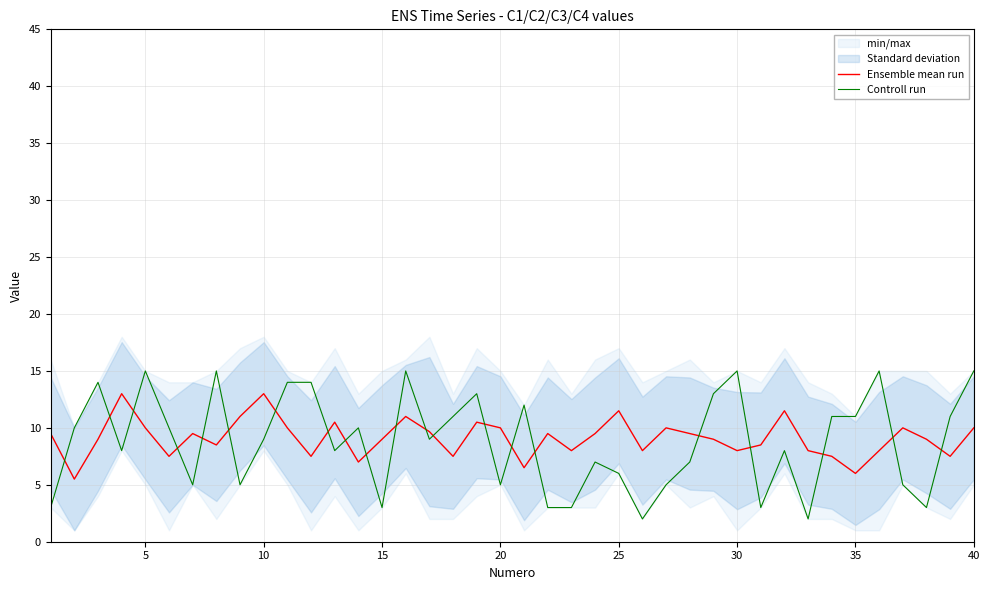

What is the difference between the second highest and minimum values in the Controll run series?

13.0